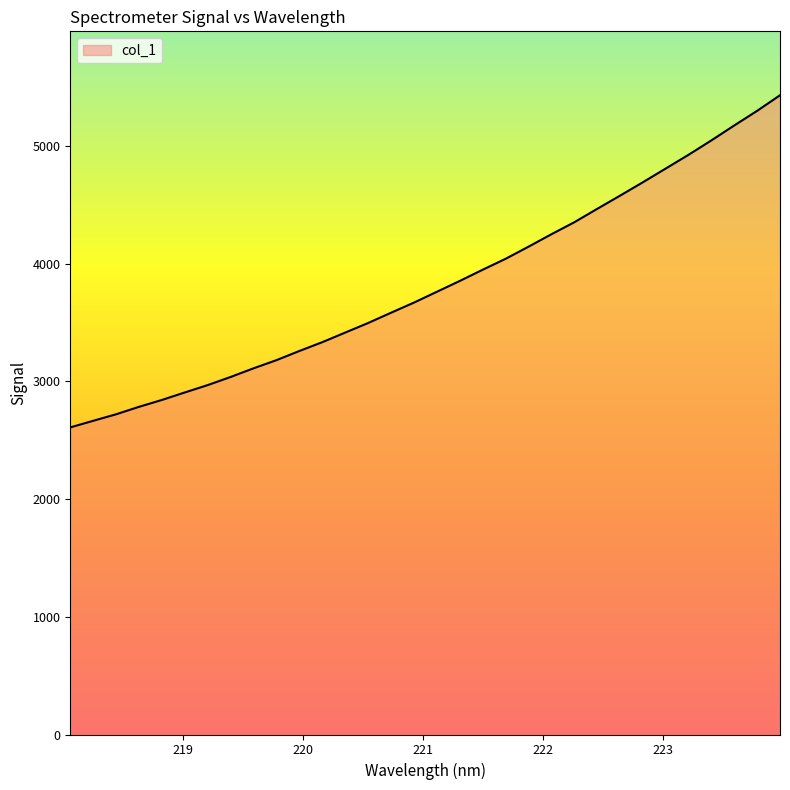

What is the smallest value displayed?

2608.3